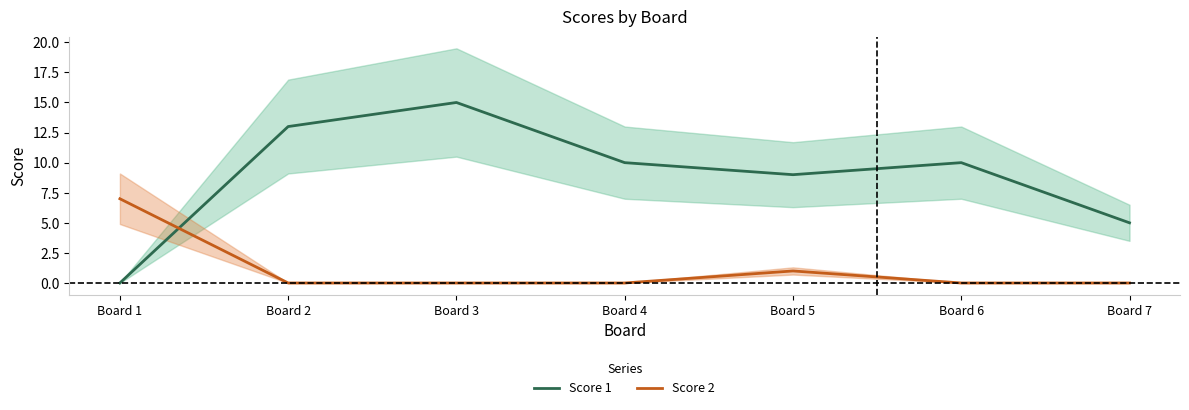

Where is the first local minimum for Score 1?

Board 5